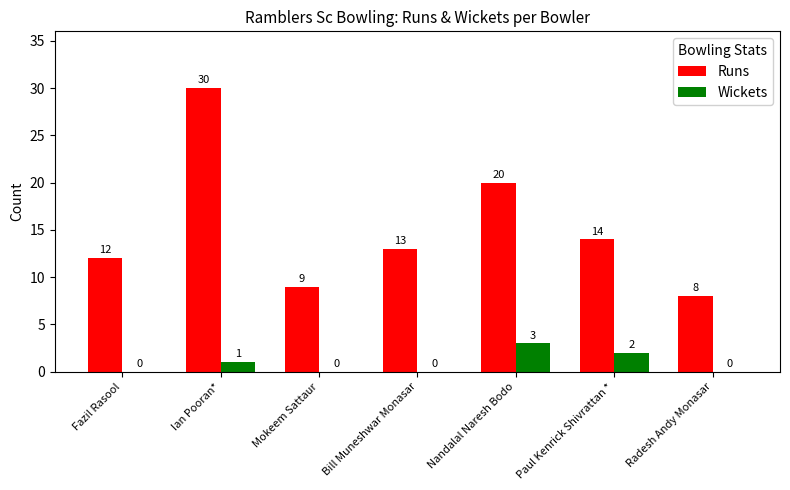

Which label corresponds to the largest value in the chart?

Ian Pooran*